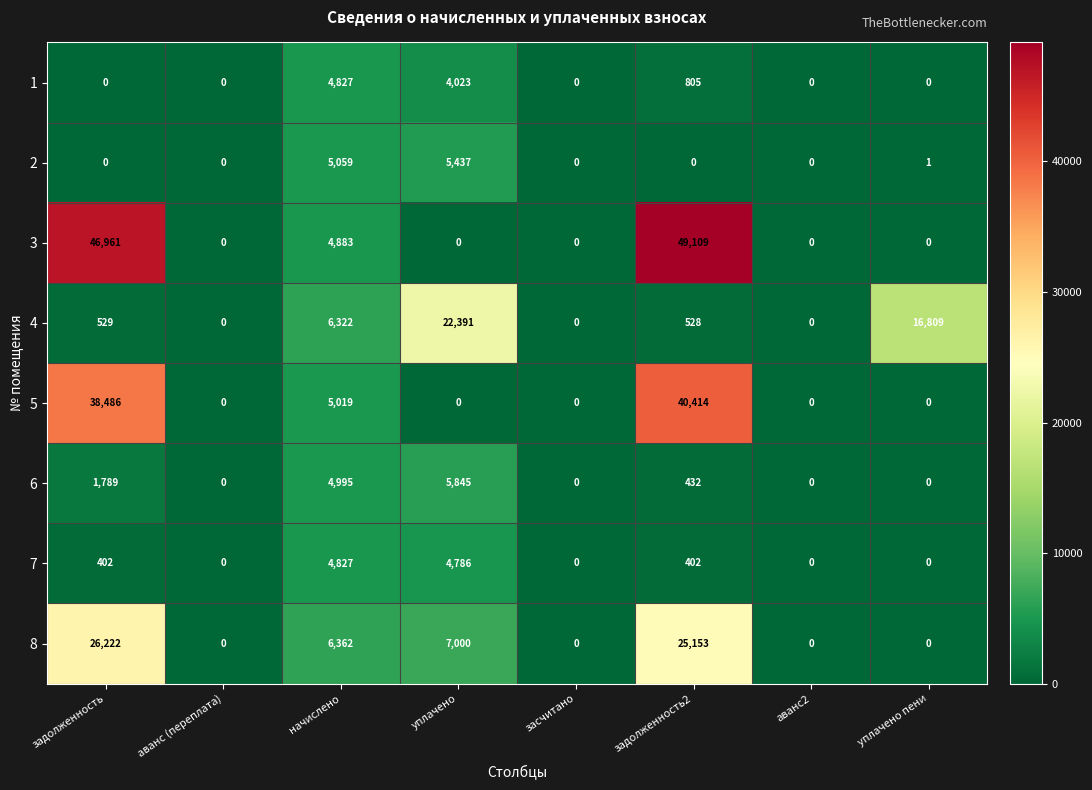

What is the spread (max minus min) of values at уплачено пени?

16809